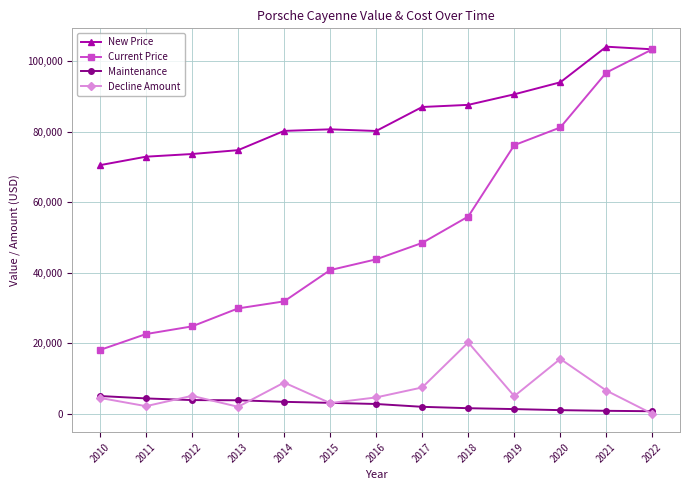

Which category has the lowest value in the Current Price series?

2010